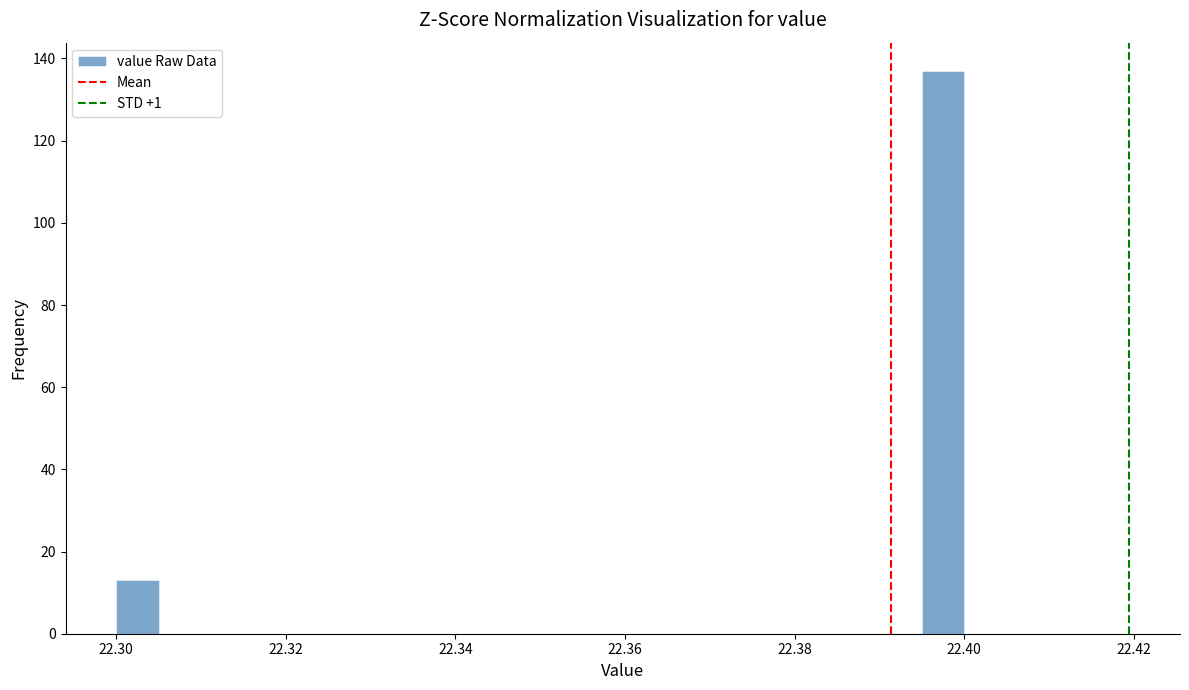

Read against the x-axis, roughly where is the centre of the tallest bar?

22.398